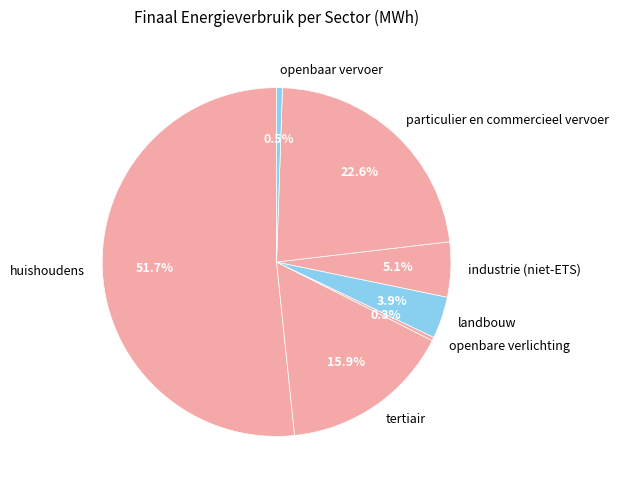

To the nearest percent, what is the difference between the largest and smallest slice percentages?

51%